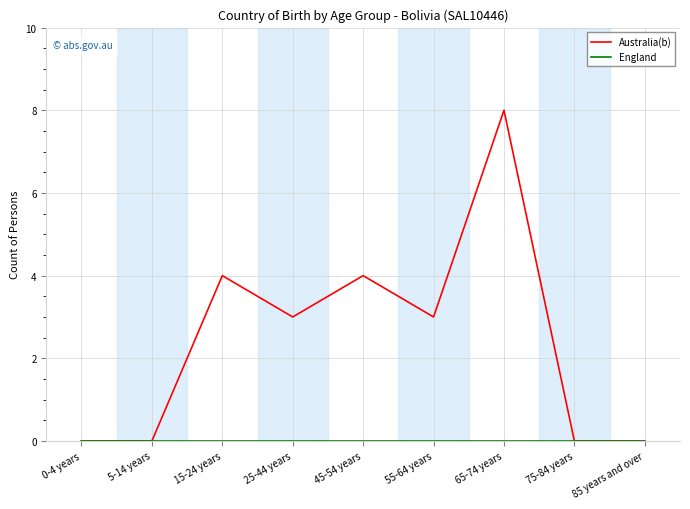

True or false: Australia(b) has a value of -5 at 85 years and over.

False